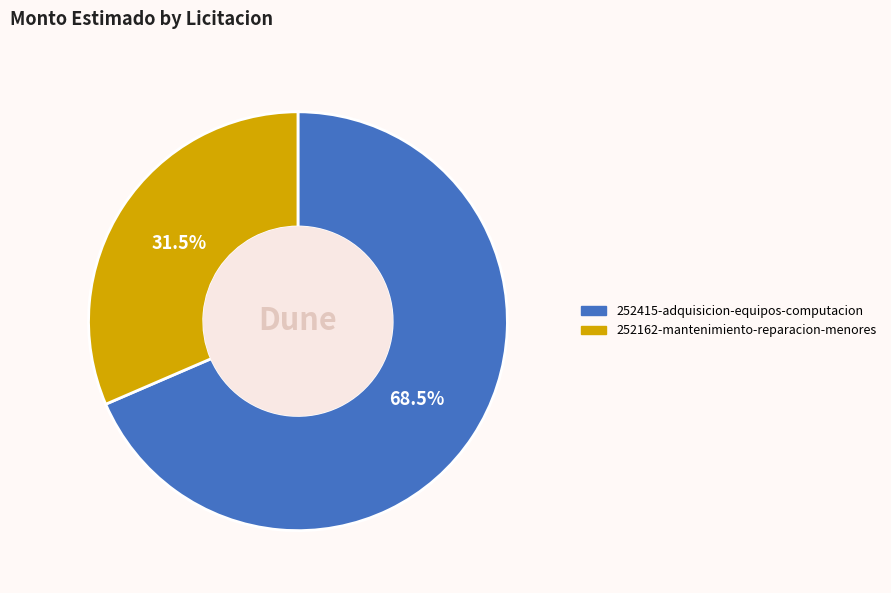

Is the sum of 252162-mantenimiento-reparacion-menores and 252415-adquisicion-equipos-computacion greater than half?

Yes